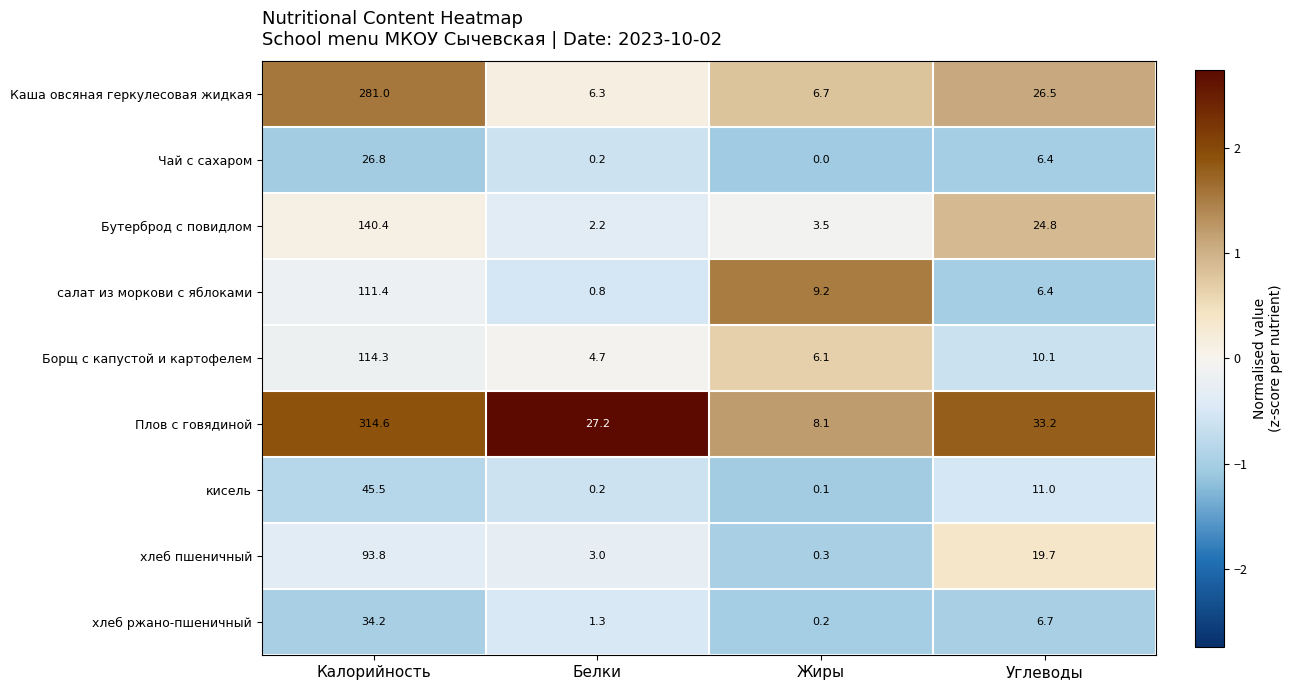

The Чай с сахаром series shows 6.4 at Углеводы. True or false?

True